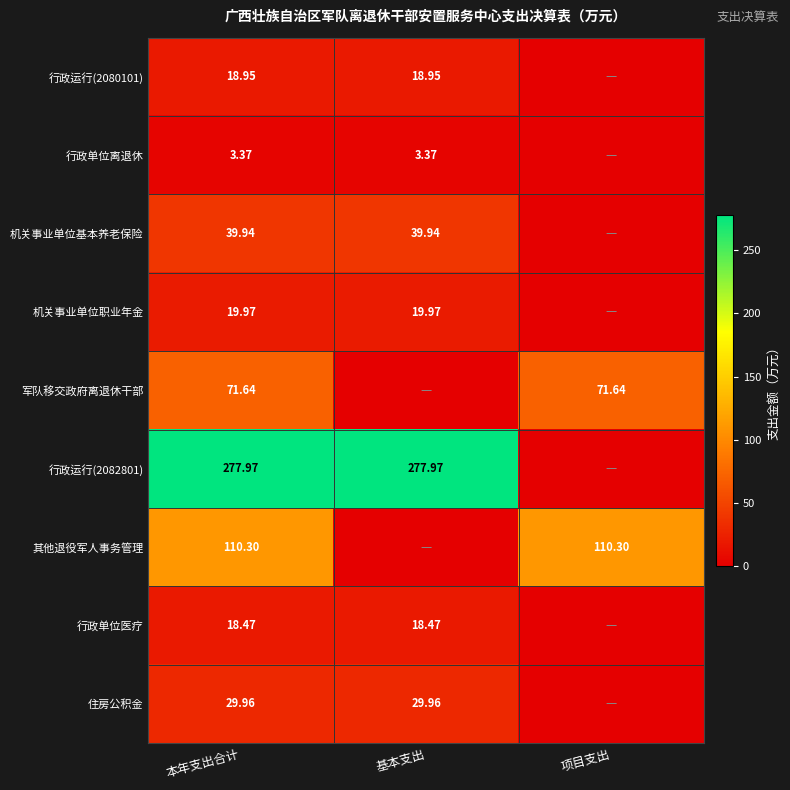

True or false: 机关事业单位基本养老保险 has a value of 55.1 at 基本支出.

False